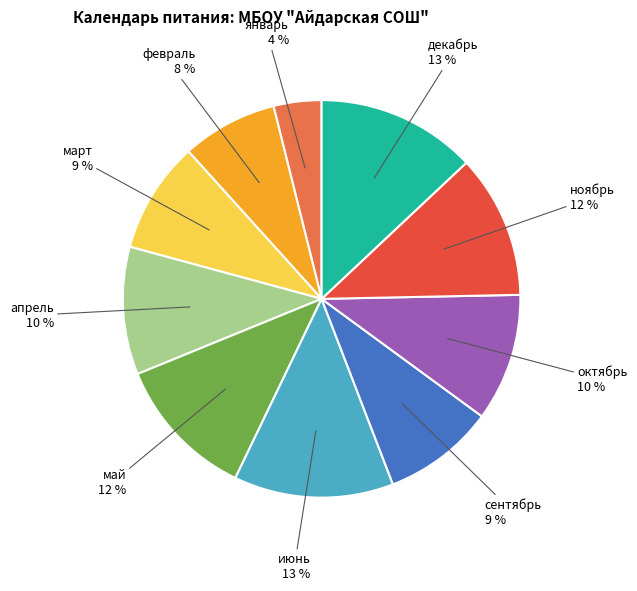

Which has a higher value, май or февраль?

май